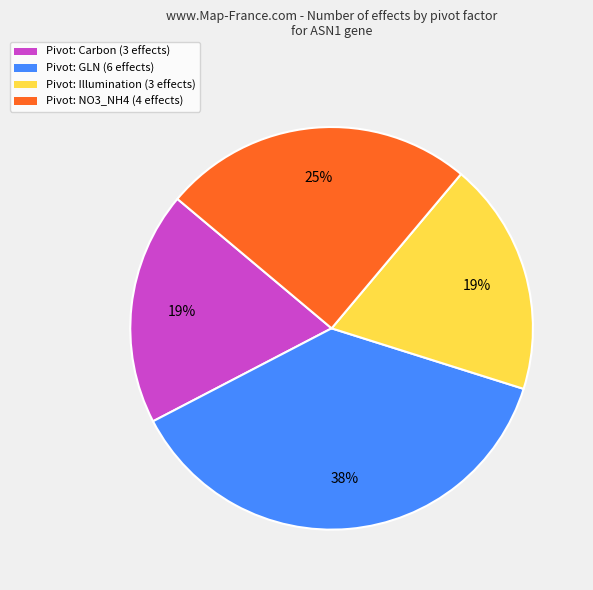

Between Pivot: GLN (6 effects) and Pivot: NO3_NH4 (4 effects), which is larger?

Pivot: GLN (6 effects)